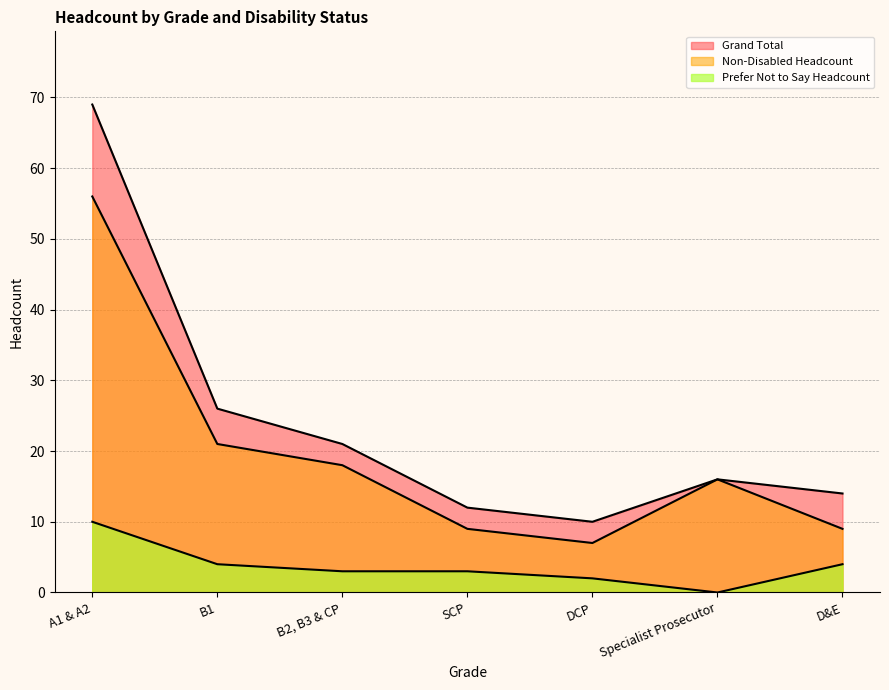

Which has a higher value, Specialist Prosecutor or B1?

B1